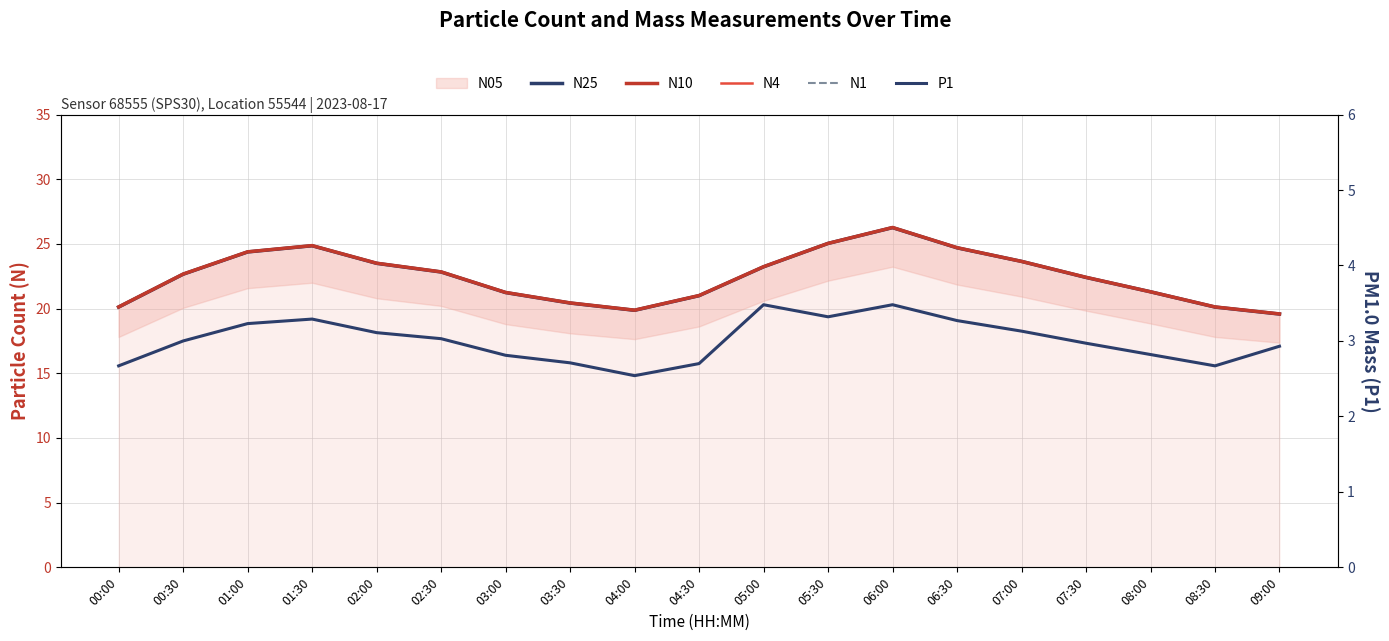

Which category has the lowest value across all series?

04:00